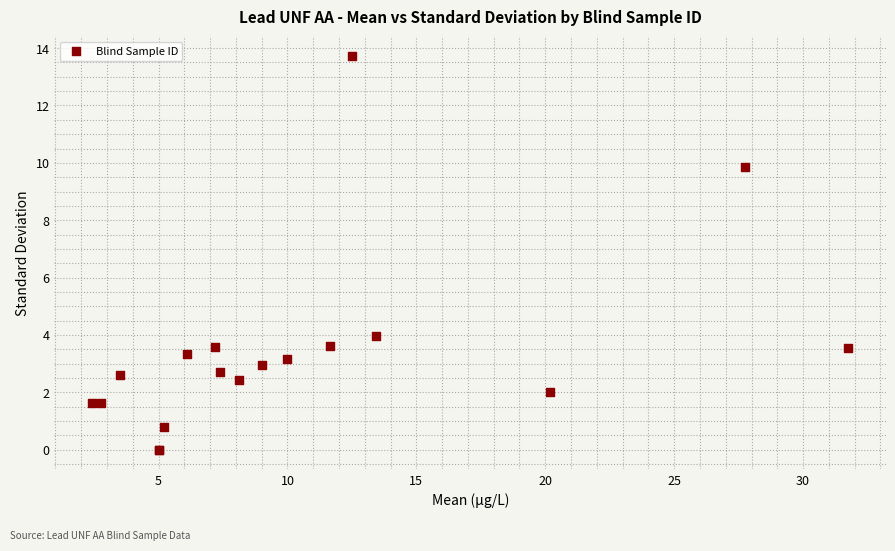

What Y value in the scatter plot is closest to 6?

4.0